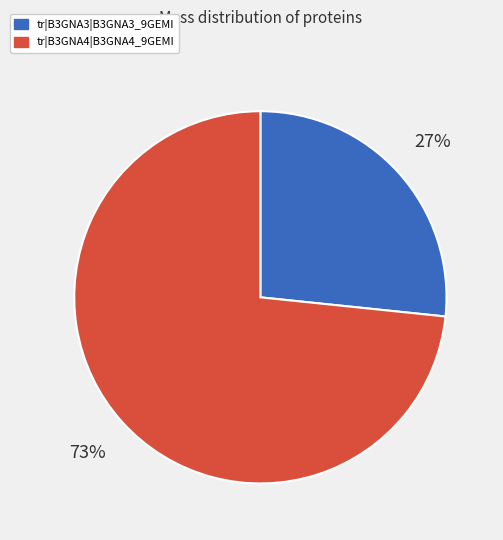

Which has a higher value, tr|B3GNA3|B3GNA3_9GEMI or tr|B3GNA4|B3GNA4_9GEMI?

tr|B3GNA4|B3GNA4_9GEMI